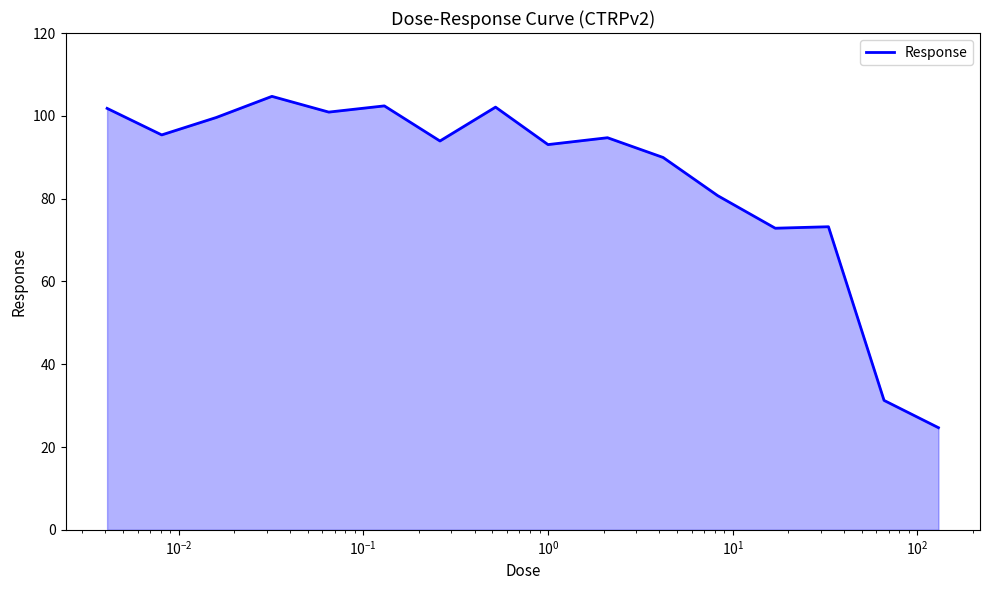

What is the smallest value displayed?

24.7